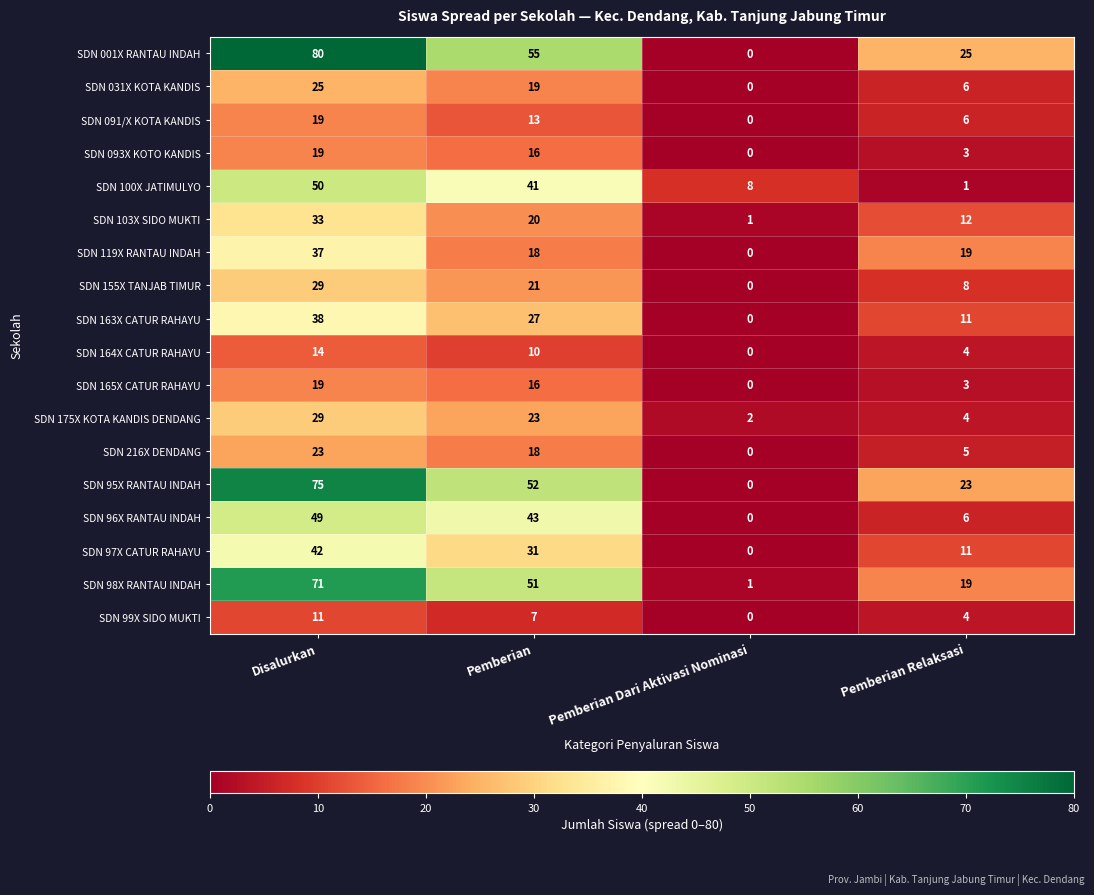

True or false: SDN 175X KOTA KANDIS DENDANG has a value of 4 at Pemberian Relaksasi.

True